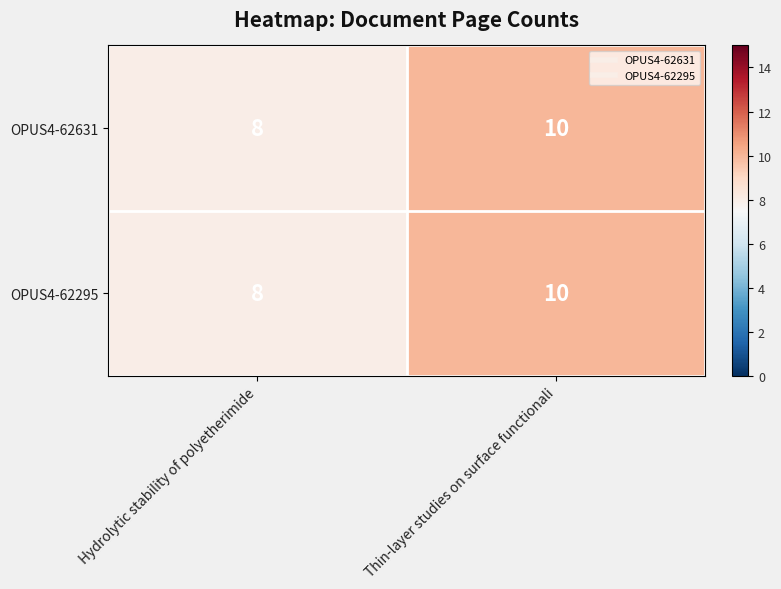

The OPUS4-62295 series shows 8 at Hydrolytic stability of polyetherimide. True or false?

True